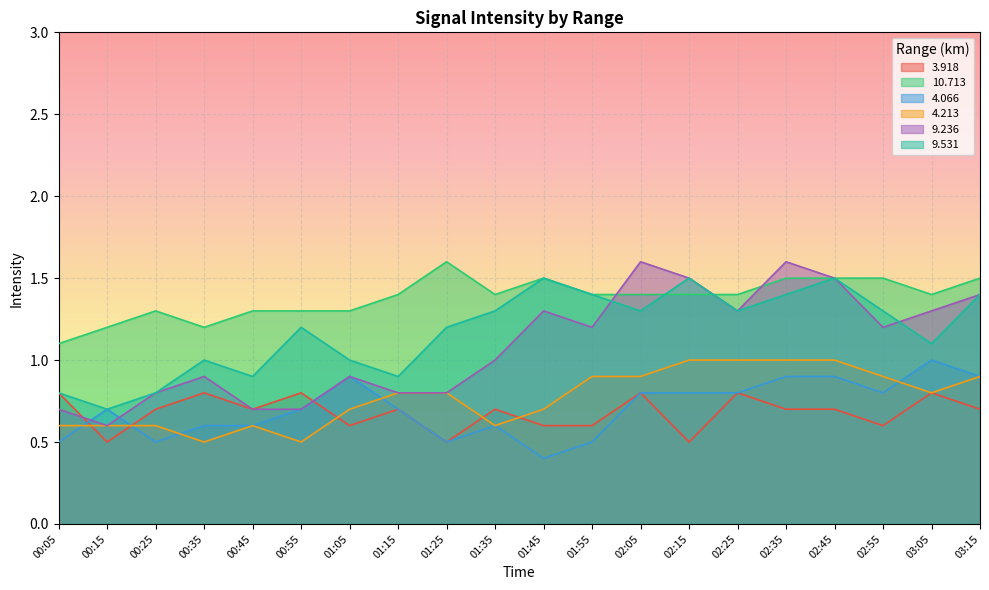

What is the label of the 3rd point from the left?

00:25